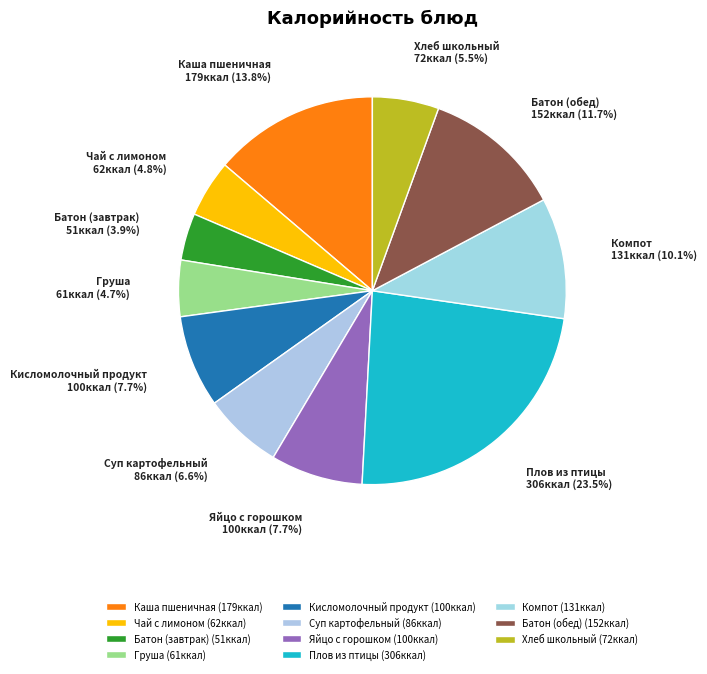

Which category has the biggest portion of the pie?

Плов из птицы